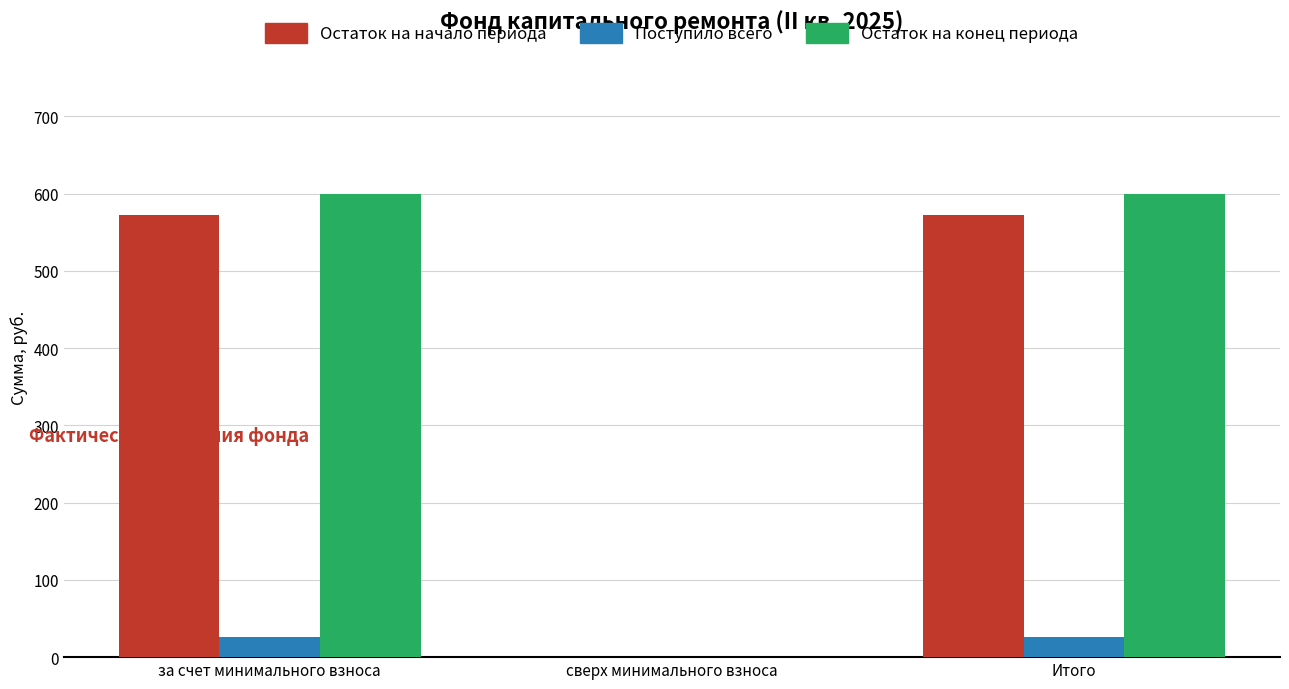

The value of Поступило всего at Итого is 26.2. True or false?

True